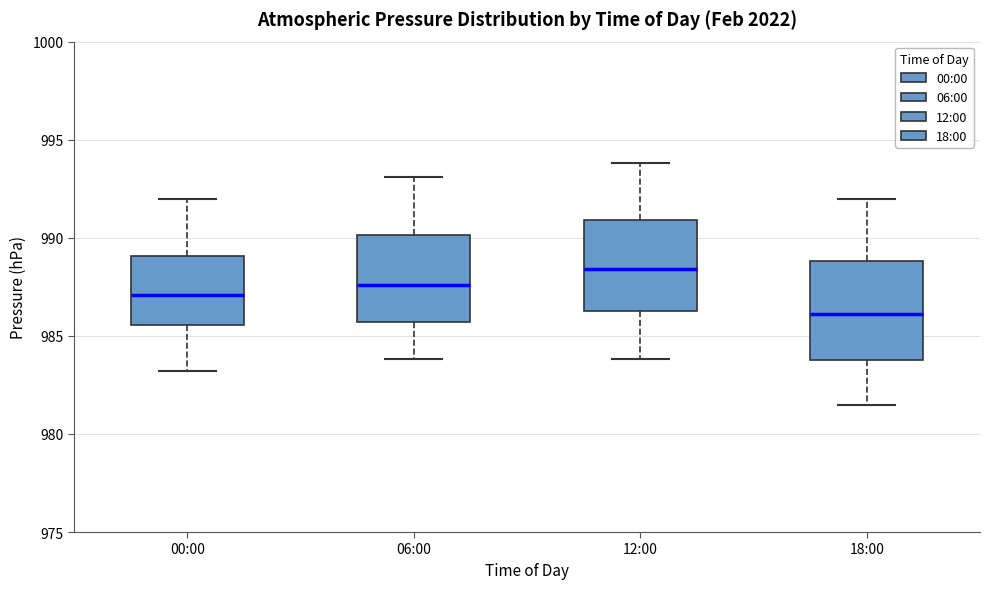

Reading left to right, transcribe this box plot: for each box, give where its median line is, the range the box spans, and where its two whiskers end, as read against the y-axis. The values are not printed on the chart, so give them approximately, as read against the axis.

00:00: median 987.0, box 985.5 to 989.0, whiskers 983.0 to 992.0
06:00: median 987.5, box 985.5 to 990.0, whiskers 984.0 to 993.0
12:00: median 988.5, box 986.5 to 991.0, whiskers 984.0 to 994.0
18:00: median 986.0, box 984.0 to 989.0, whiskers 981.5 to 992.0